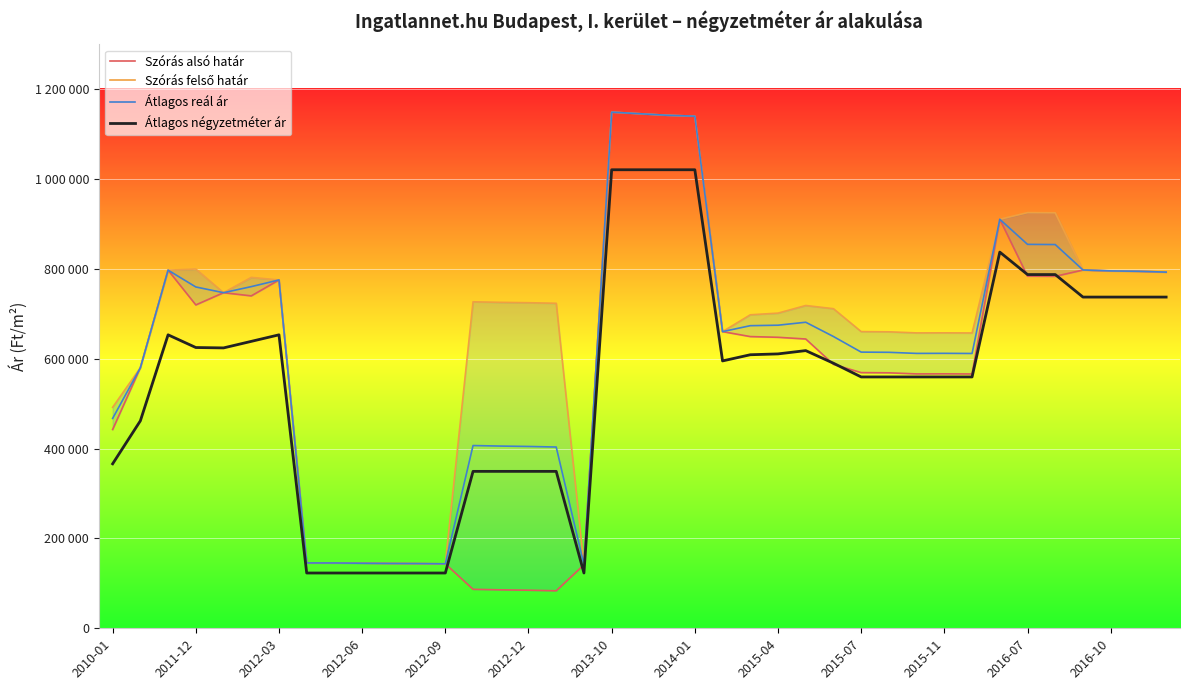

What is the spread (max minus min) of values at 2015-11?

98219